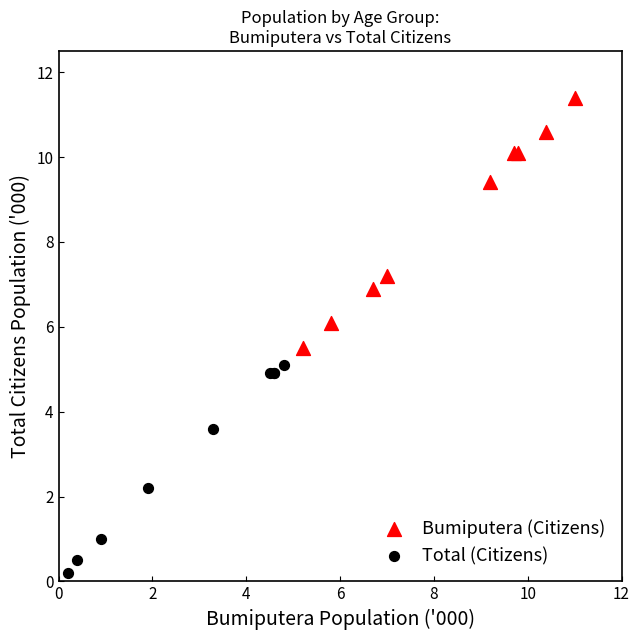

What are all the series names shown in the legend?

Bumiputera (Citizens), Total (Citizens)